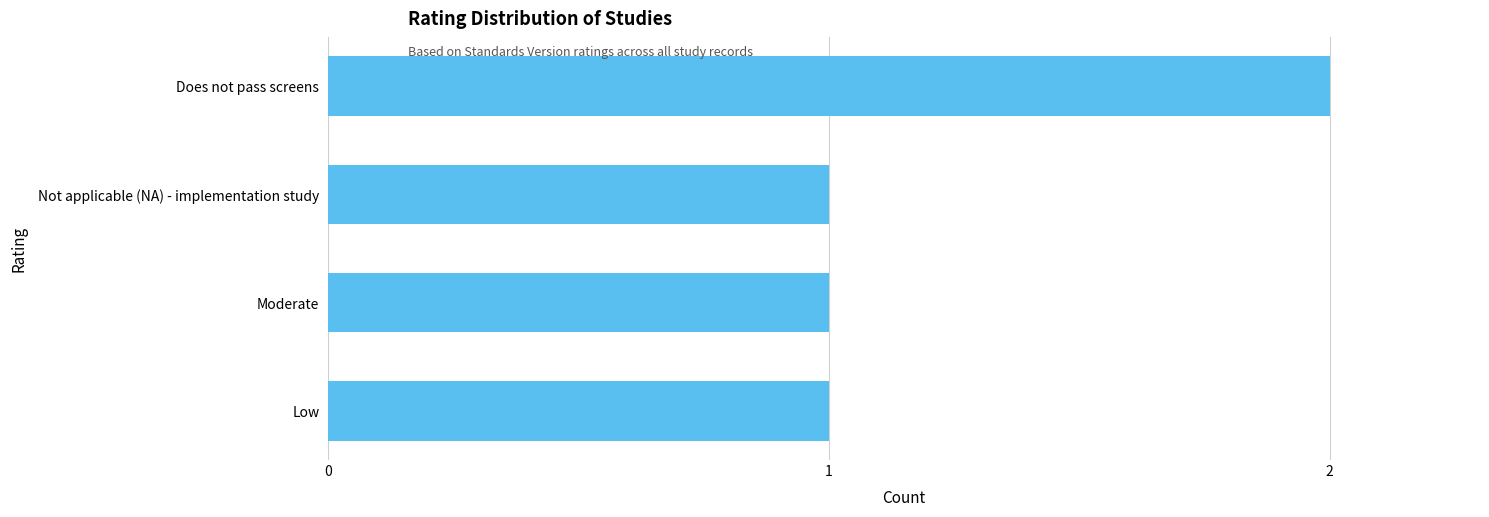

What is the sum of the values at Does not pass screens and Not applicable (NA) - implementation study?

3